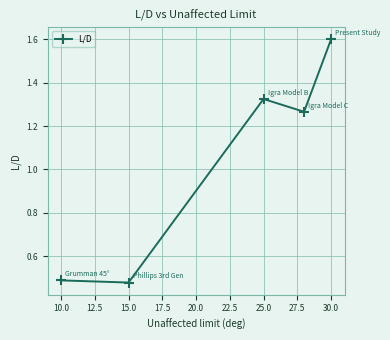

How many points are higher than both their immediate neighbors (excluding endpoints)?

1